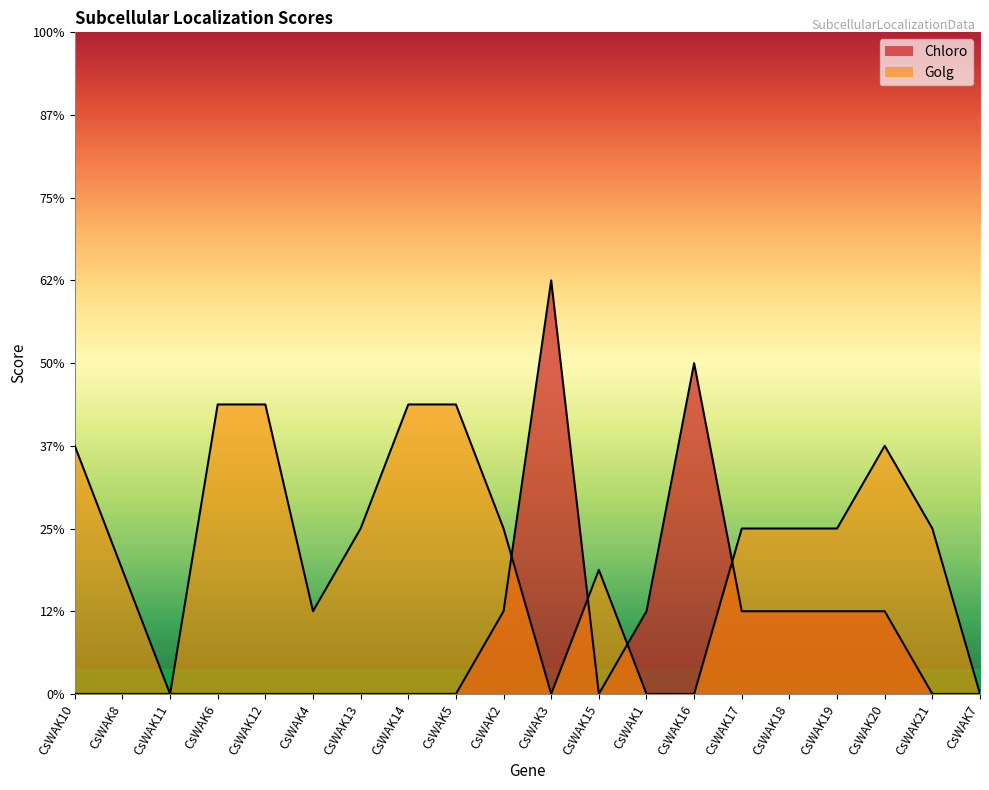

How many Golg values are between 1 and 3?

11